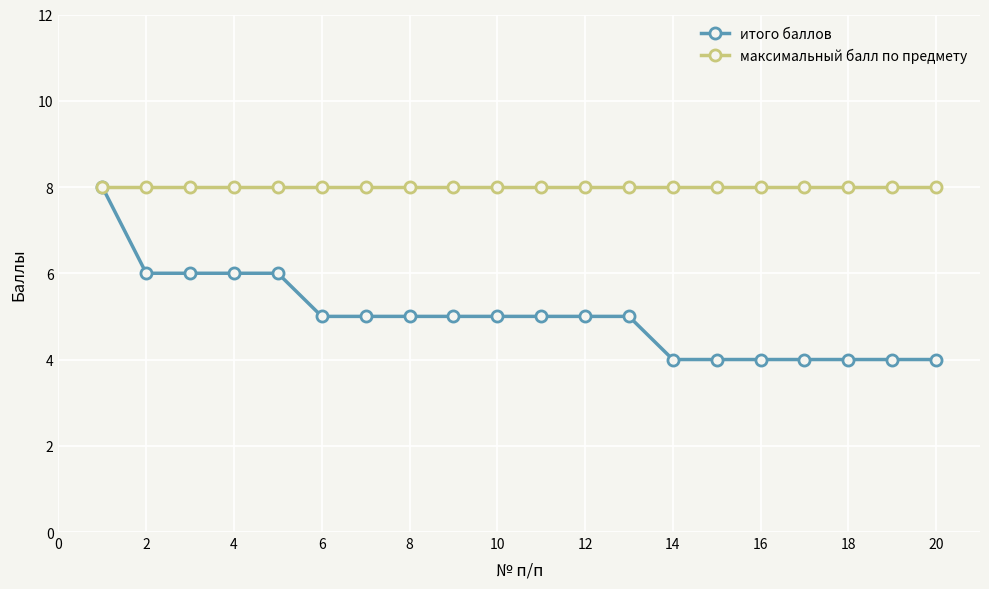

What is the minimum value shown in the chart?

4